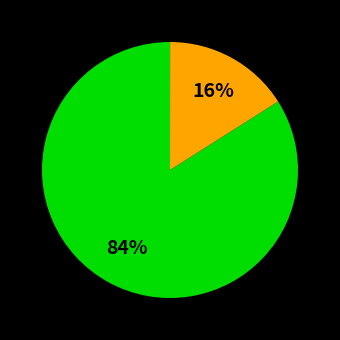

Is there a majority slice in this chart?

Yes